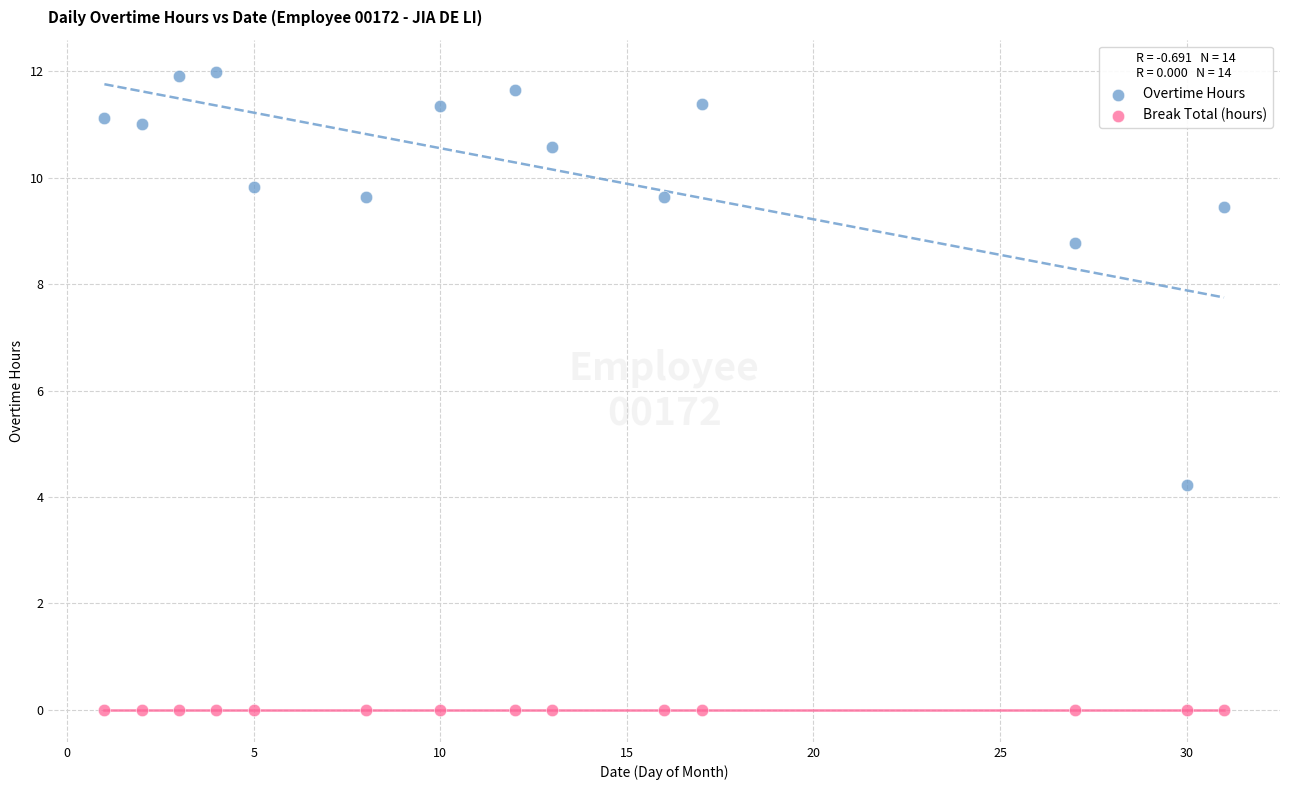

Across all series, what Y value is closest to 5?

4.2